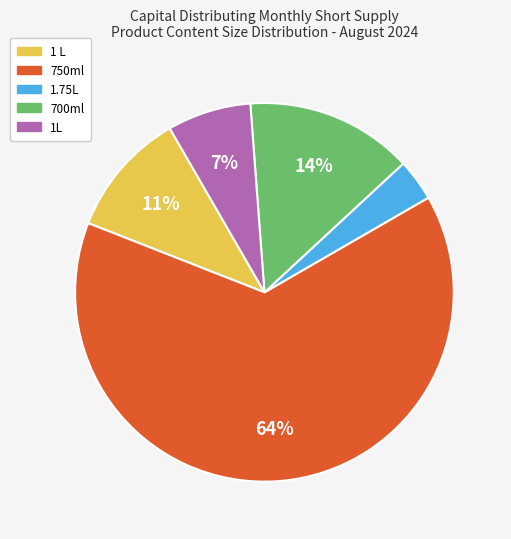

What percentage is the 750ml slice, to the nearest percent?

64%